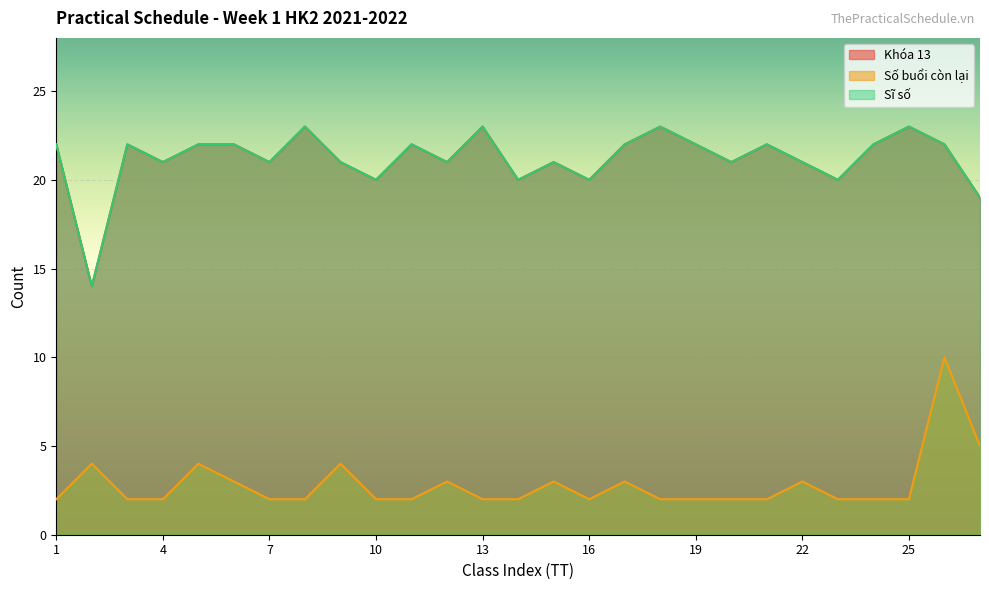

Is it true that Khóa 13 equals 22 at 11?

True